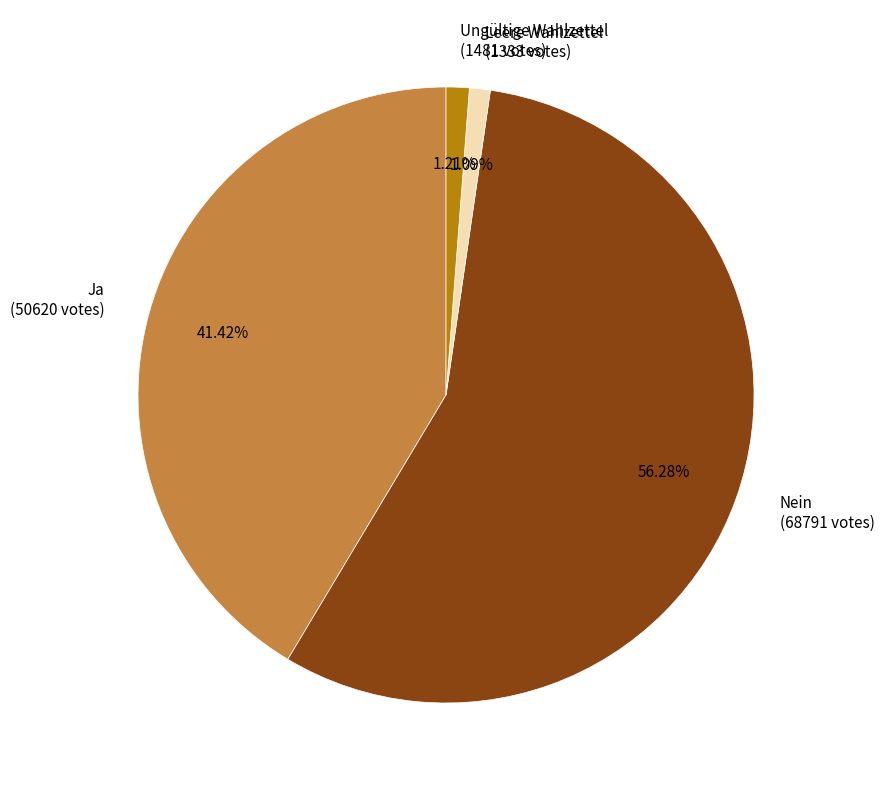

Do Nein and Ungültige Wahlzettel together represent more than half of the pie?

Yes